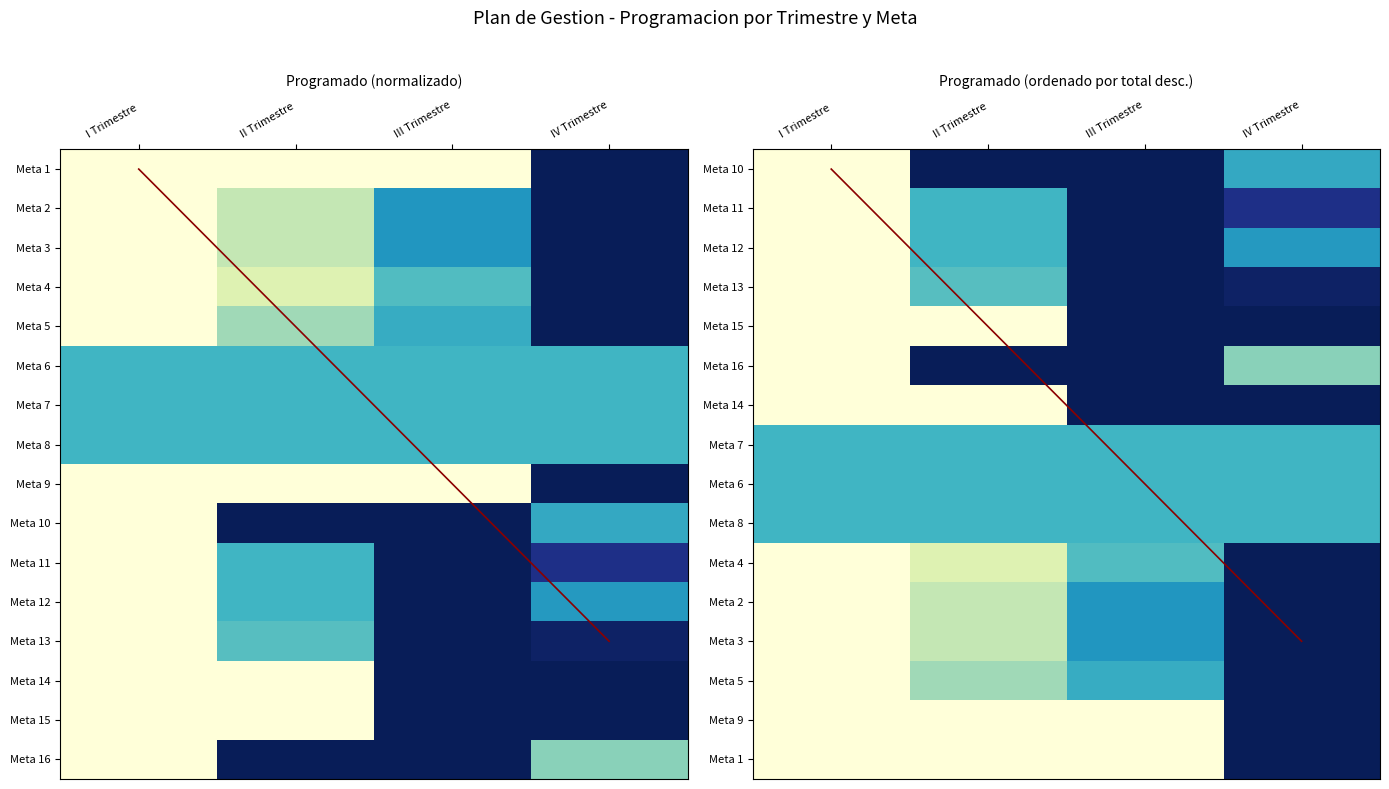

True or false: Meta 2 has a value of 0.2 at IV Trimestre.

False